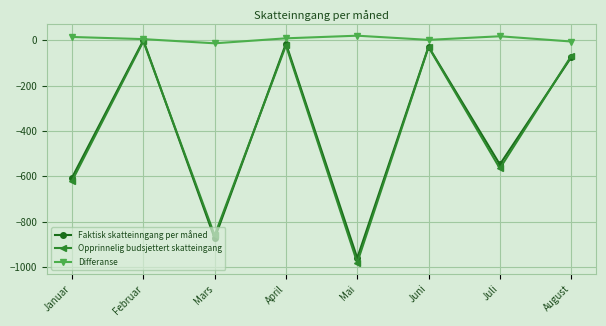

Is the value of Opprinnelig budsjettert skatteingang at Mai greater than the value of Differanse at April?

No